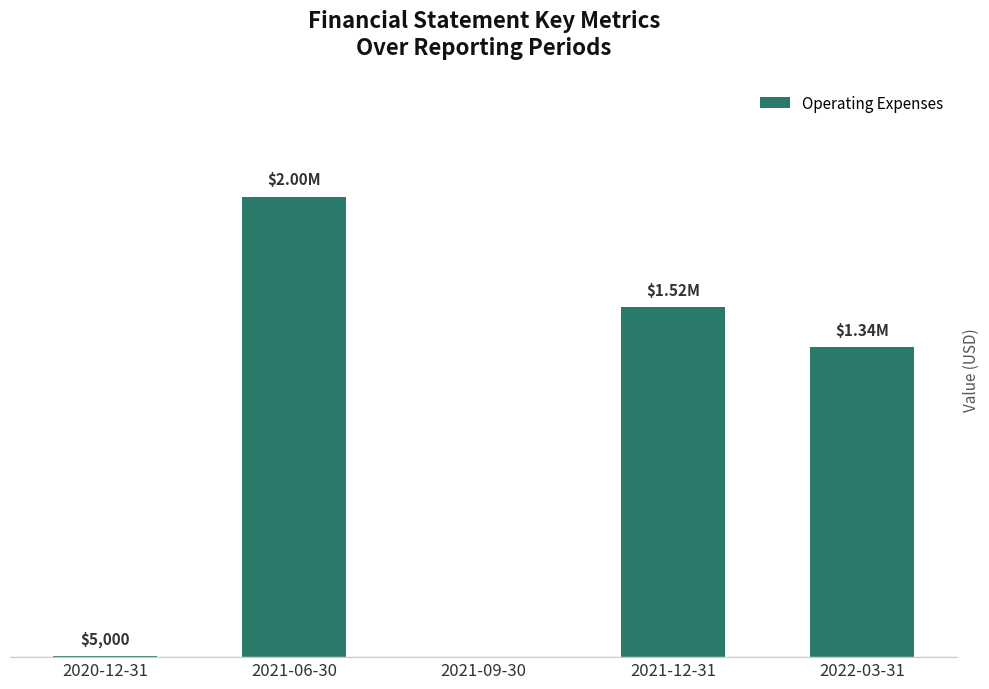

Are the bars horizontal?

No